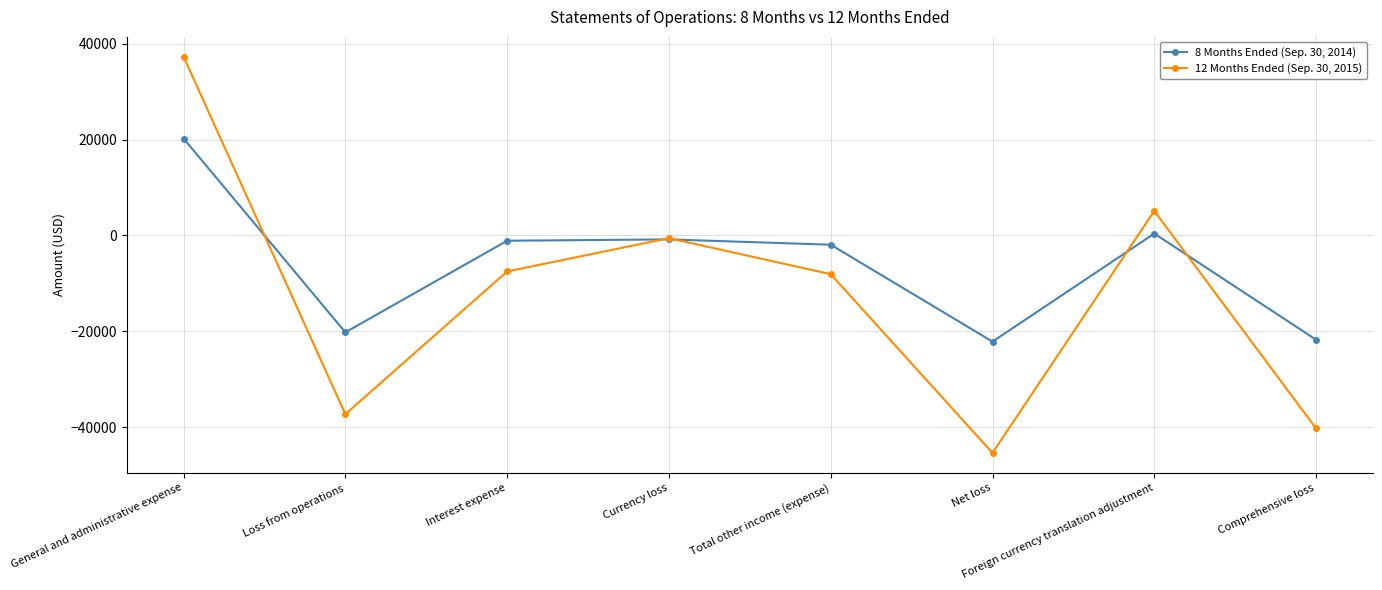

Which series has the widest spread of values?

12 Months Ended (Sep. 30, 2015)